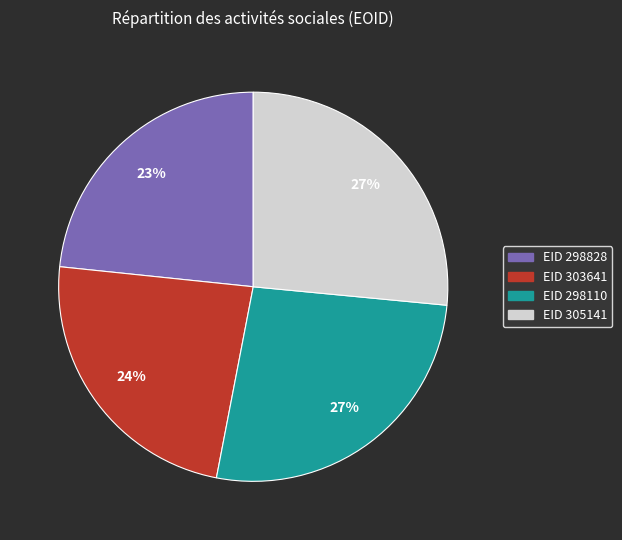

Count the number of slices in the pie.

4